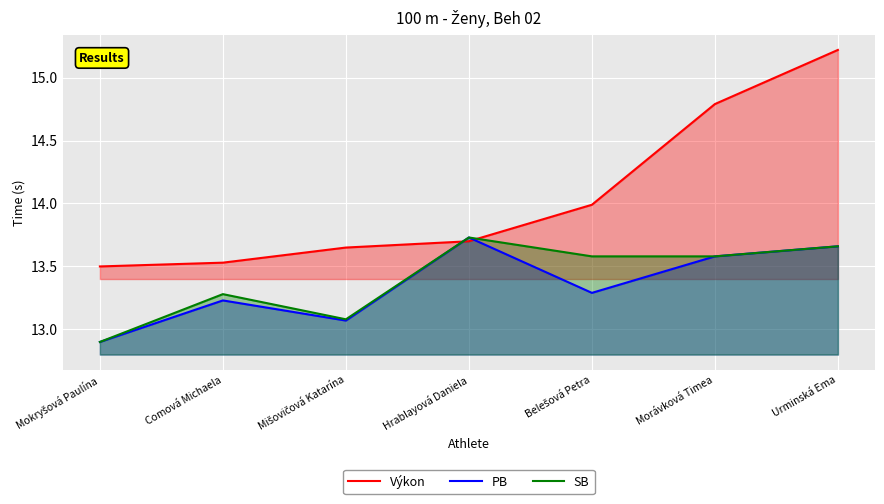

At which category does the chart reach its peak across all series?

Urminská Ema